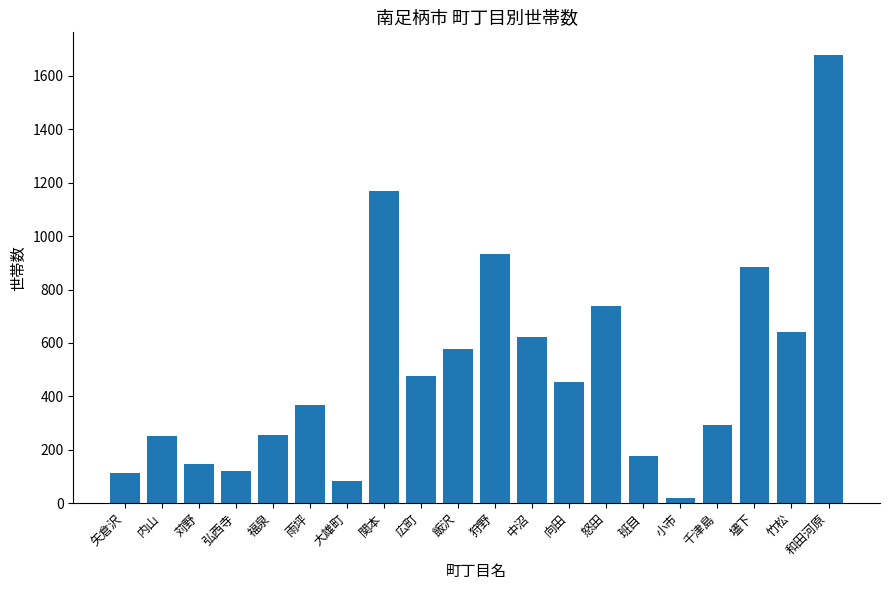

What is the label of the 7th bar from the left?

大雄町